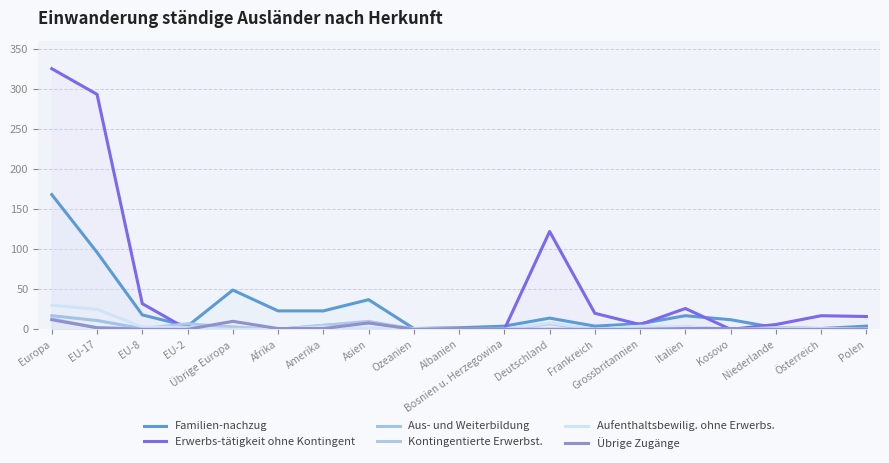

What are all the series names shown in the legend?

Familien-nachzug, Erwerbs-tätigkeit ohne Kontingent, Aus- und Weiterbildung, Kontingentierte Erwerbst., Aufenthaltsbewilig. ohne Erwerbs., Übrige Zugänge